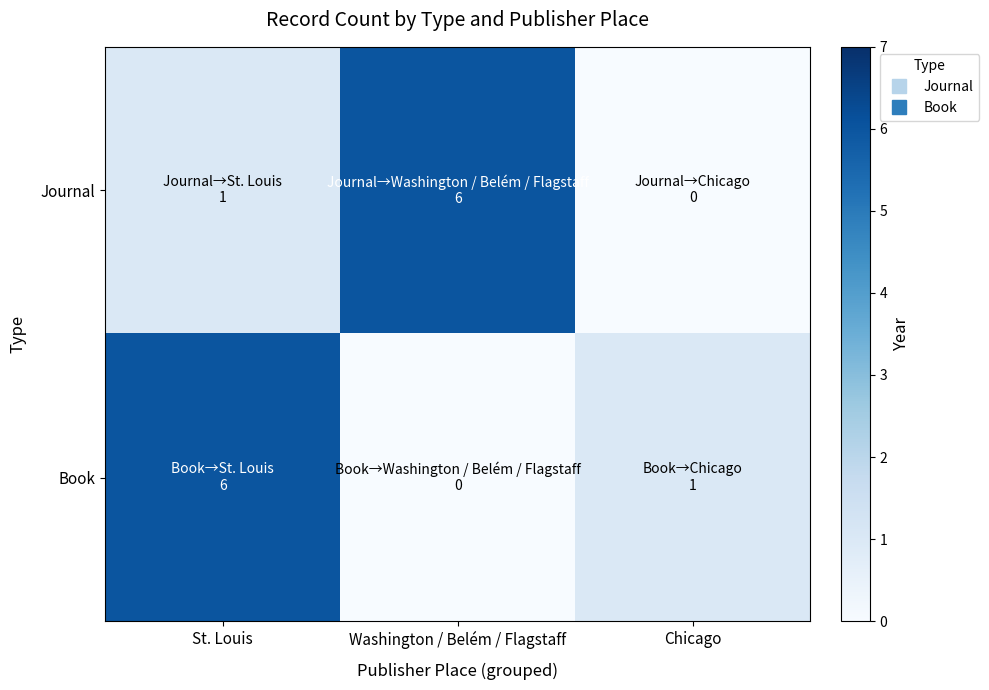

Rank the series at Chicago from lowest to highest value.

Journal, Book